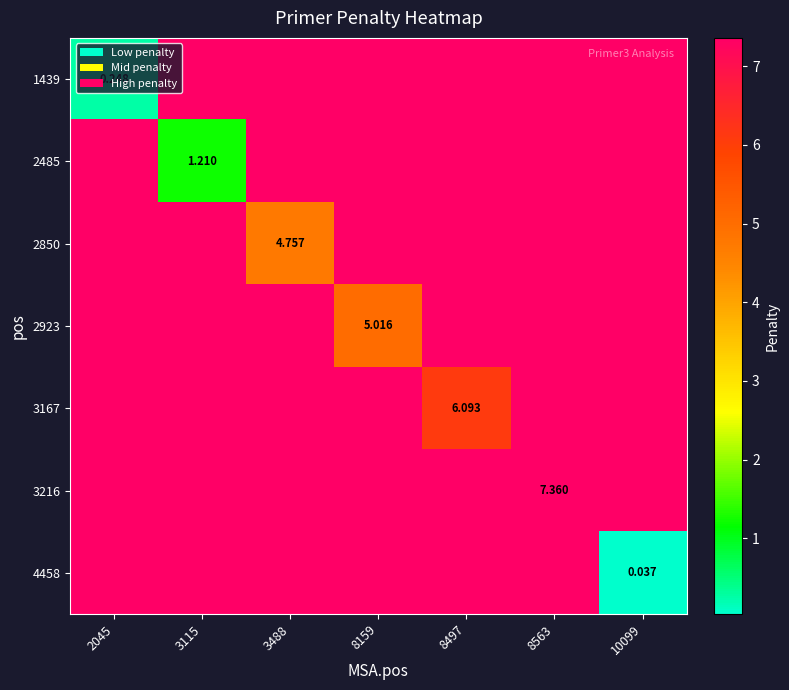

Between 8563 and 8159, which is larger?

8563